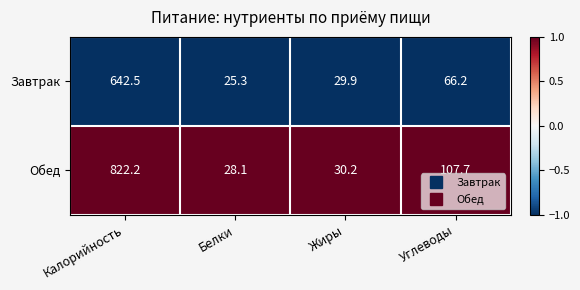

Reading right to left, extract all data points from this chart.

Завтрак: 66.2	29.9	25.3	642.5
Обед: 107.7	30.2	28.1	822.2